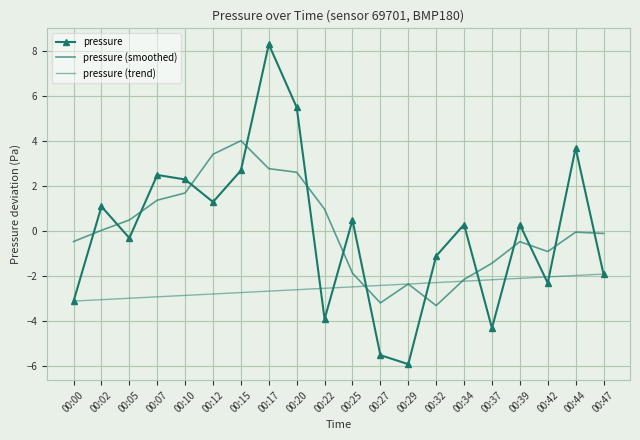

Which has a higher value, 00:02 or 00:47?

00:02